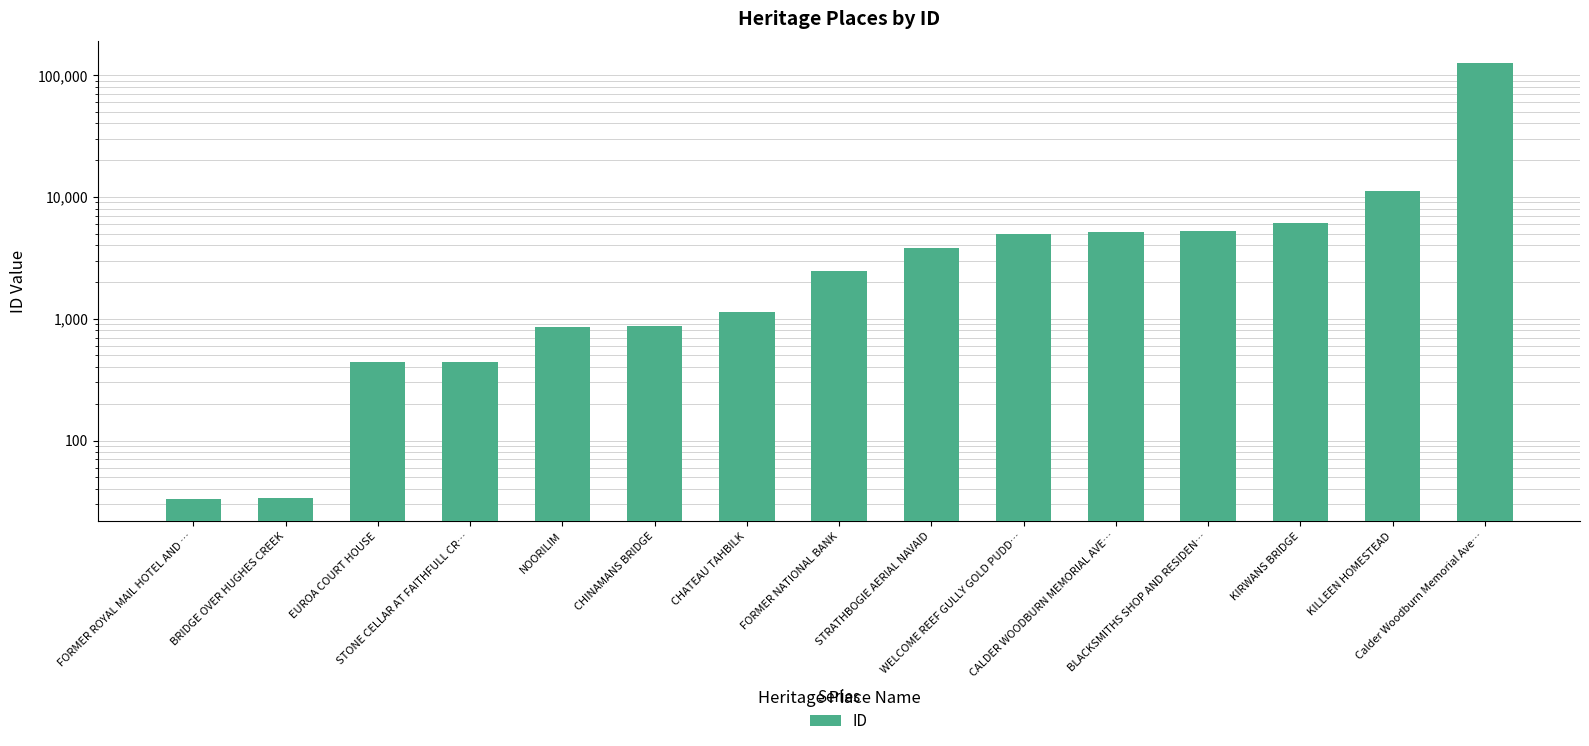

Between CHATEAU TAHBILK and NOORILIM, which is larger?

CHATEAU TAHBILK